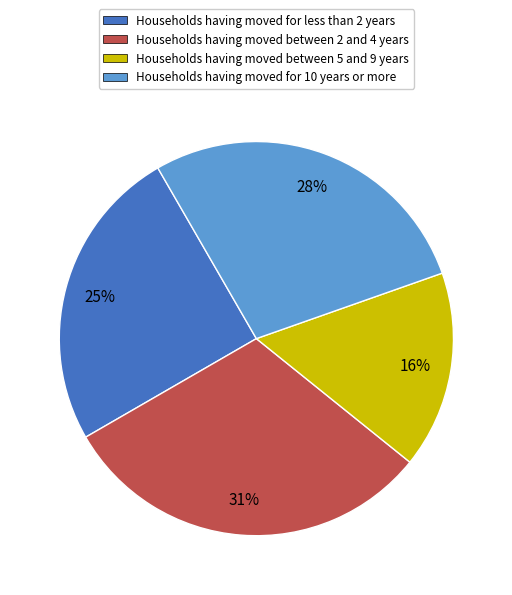

To the nearest percent, what is the average slice percentage?

25%